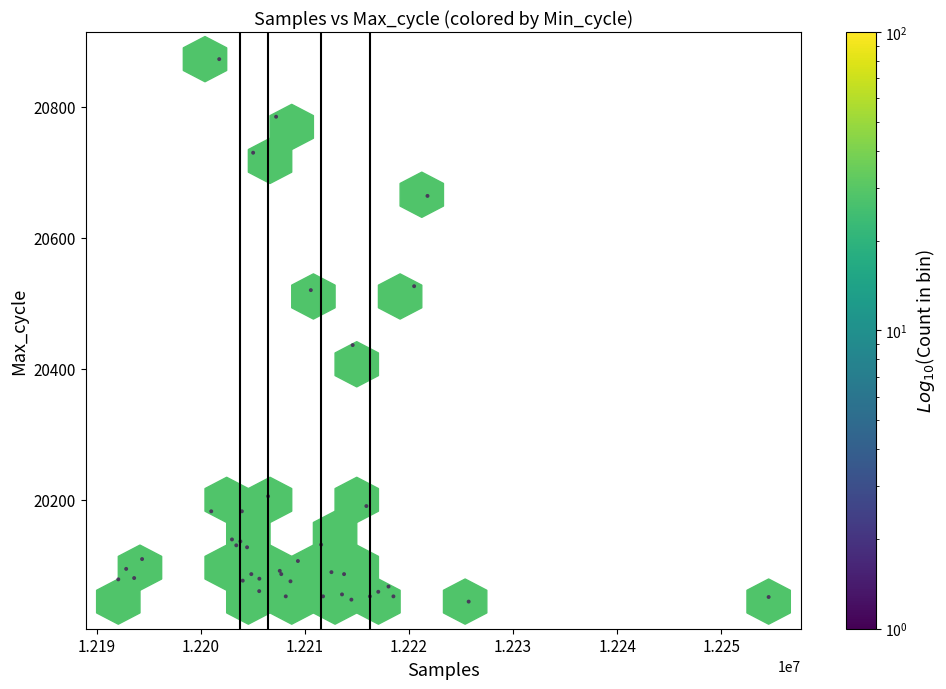

What Y value in the scatter plot is closest to 20458?

20436